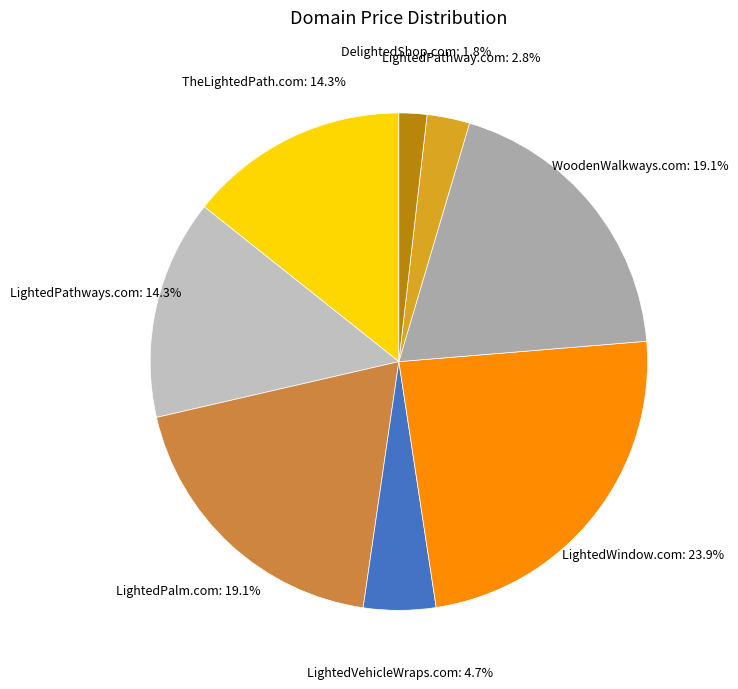

To the nearest percent, what portion does LightedWindow.com represent?

24%